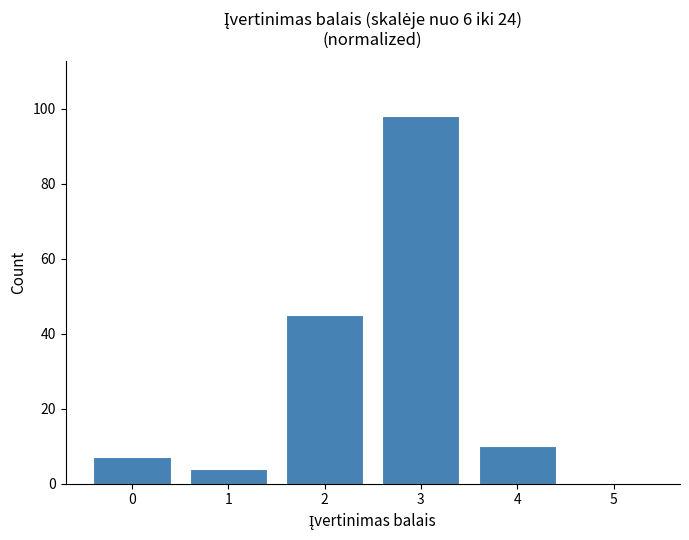

Reading left to right, list all the values displayed in this chart.

0=7	1=4	2=45	3=98	4=10	5=0